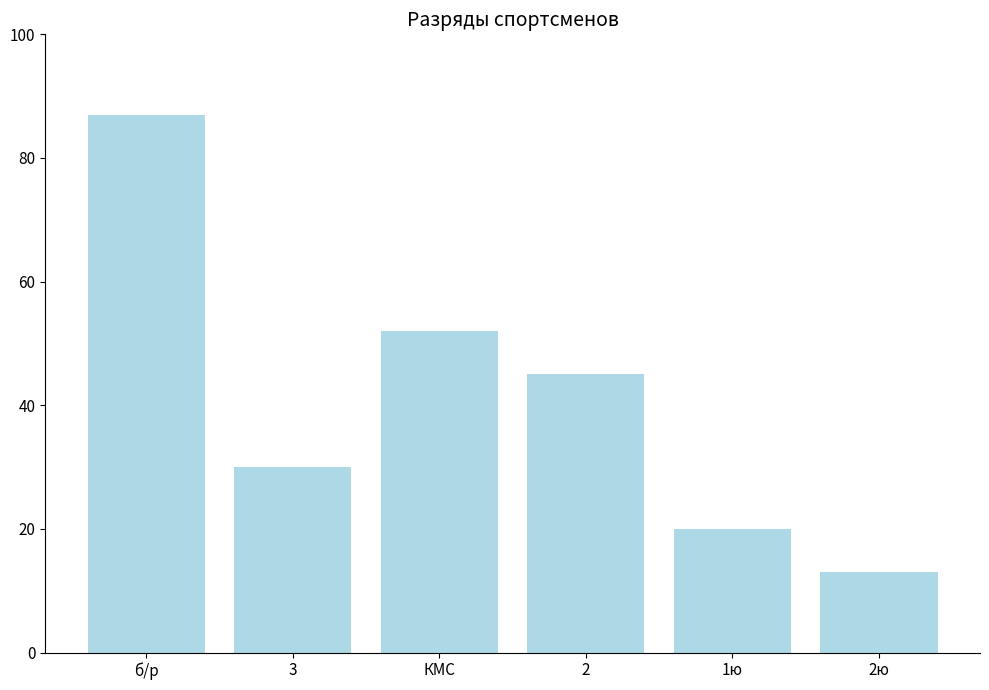

What is the difference between the maximum and minimum values?

74